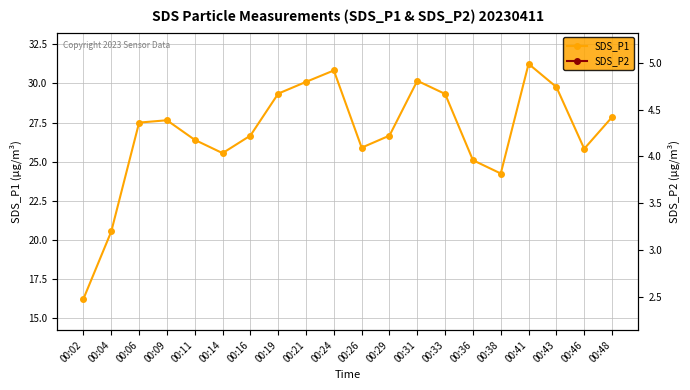

List the series in order of their overall mean, lowest first.

SDS_P2, SDS_P1